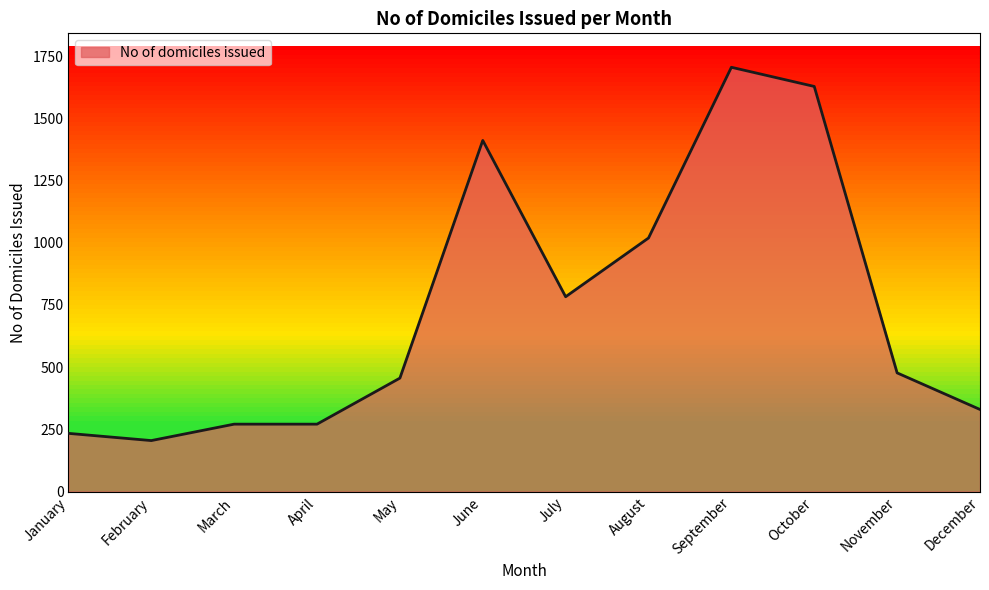

Which category has the highest value across all series?

September